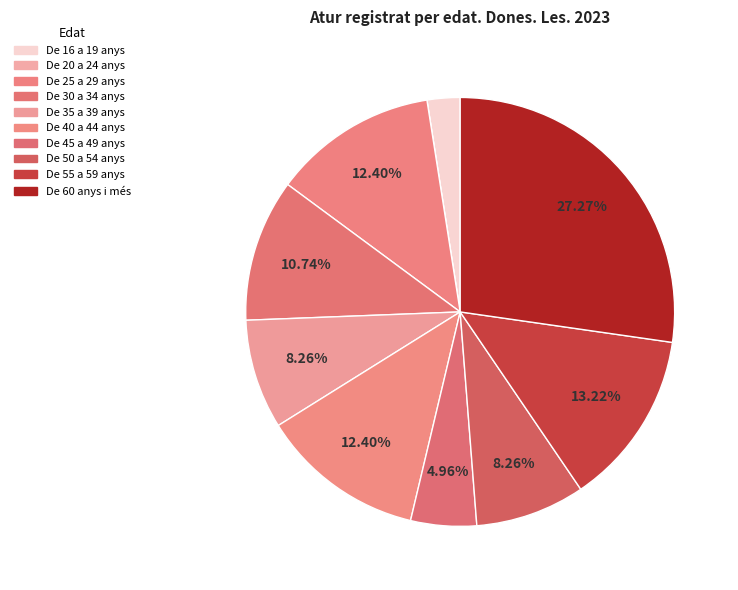

How much of the chart is everything except De 20 a 24 anys?

100.0%